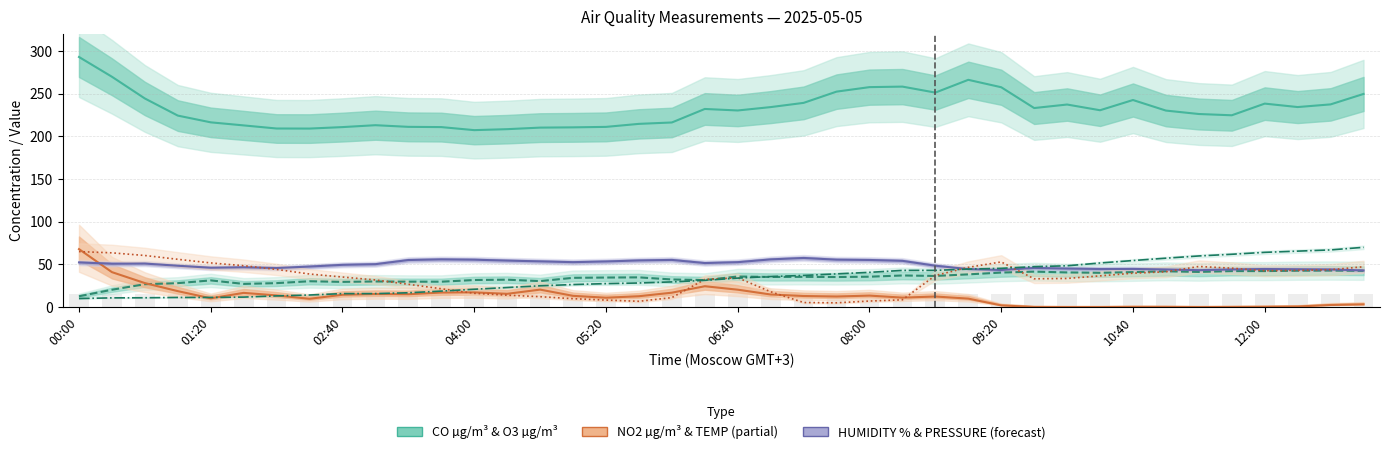

Reading left to right, list all the values displayed in this chart.

CO µg/m³: 292.9	269.8	244.3	224.3	216.4	212.8	209.2	209.1	210.8	213.0	211.1	210.8	207.3	208.4	210.2	210.5	211.1	214.6	216.2	232.1	230.3	234.3	239.2	252.4	257.6	258.2	251.2	266.2	257.5	233.1	237.3	230.6	242.5	230.2	226.2	224.7	238.3	234.3	237.4	249.7
O3 µg/m³: 12.7	20.3	26.8	28.0	31.3	27.1	28.1	30.3	29.5	30.0	29.8	29.7	31.7	32.1	30.4	34.3	34.6	34.8	32.3	31.7	35.8	35.3	35.4	35.2	35.6	37.0	36.5	38.3	40.4	41.5	40.6	40.2	41.0	41.9	41.2	42.1	42.2	42.6	42.8	42.5
NO2 µg/m³: 67.9	40.9	28.1	18.7	10.3	16.6	13.6	9.7	14.4	15.3	15.1	17.0	17.2	15.5	20.5	13.2	11.0	12.7	16.9	24.4	20.4	14.8	13.0	12.4	13.4	11.1	12.4	9.9	2.0	0.1	0.0	0.0	0.2	0.2	0.0	0.1	0.3	0.6	2.4	3.2
HUMIDITY %: 52.3	50.8	51.0	48.4	46.1	46.6	45.8	47.5	49.5	50.2	55.1	55.9	55.5	54.4	53.5	52.6	53.4	54.6	55.3	51.6	52.6	55.9	57.5	55.5	55.2	54.2	48.4	44.5	43.4	45.9	45.2	44.6	44.7	44.0	43.2	44.1	44.6	44.3	44.1	42.9
TEMPERATURE °C (scaled): 65.0	63.5	60.4	56.0	51.7	48.5	44.1	38.7	35.2	31.8	26.7	21.5	16.2	13.9	12.2	9.8	8.2	6.8	11.1	32.4	34.3	17.9	5.3	5.0	7.1	8.5	37.0	46.5	52.9	33.1	33.5	36.6	39.7	41.3	47.6	45.6	42.6	43.0	43.8	47.2
PRESSURE mm Hg (scaled): 10.0	10.8	10.9	11.3	11.3	11.7	13.1	14.1	15.8	15.8	16.8	18.7	20.9	22.9	24.9	26.4	27.5	28.2	29.5	31.3	33.9	35.8	37.0	38.9	40.7	43.0	43.0	44.5	45.4	47.4	48.4	51.6	54.5	57.3	59.9	61.9	64.1	65.5	67.0	70.0